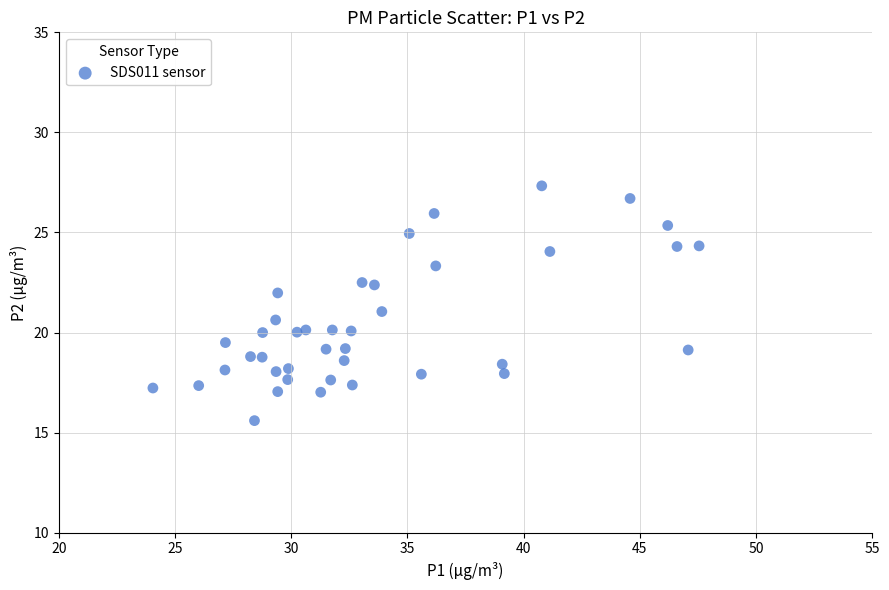

What is the range of Y values (max minus min)?

11.7